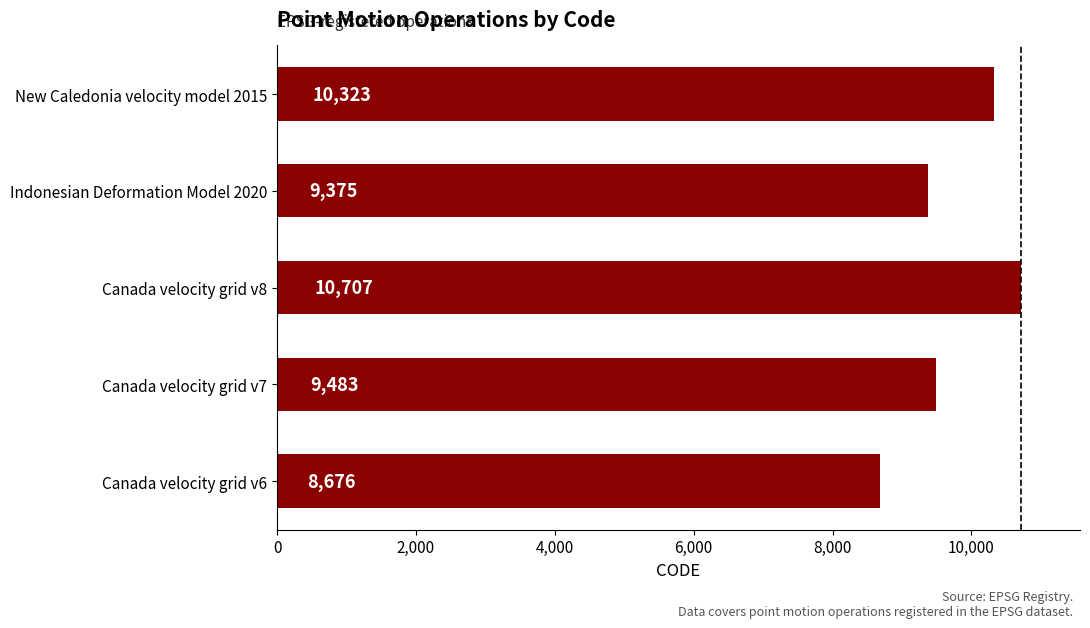

List the labels in order of value, smallest first.

Canada velocity grid v6, Indonesian Deformation Model 2020, Canada velocity grid v7, New Caledonia velocity model 2015, Canada velocity grid v8